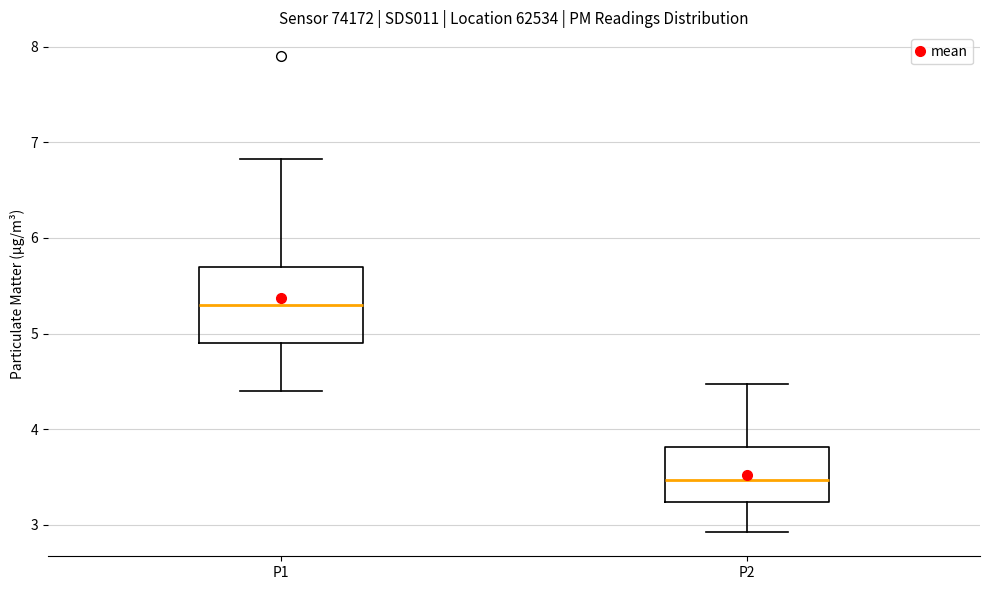

Reading left to right, transcribe this box plot: for each box, give where its median line is, the range the box spans, and where its two whiskers end, as read against the y-axis. The values are not printed on the chart, so give them approximately, as read against the axis.

P1: median 5.3, box 4.9 to 5.7, whiskers 4.4 to 6.8
P2: median 3.5, box 3.2 to 3.8, whiskers 2.9 to 4.5